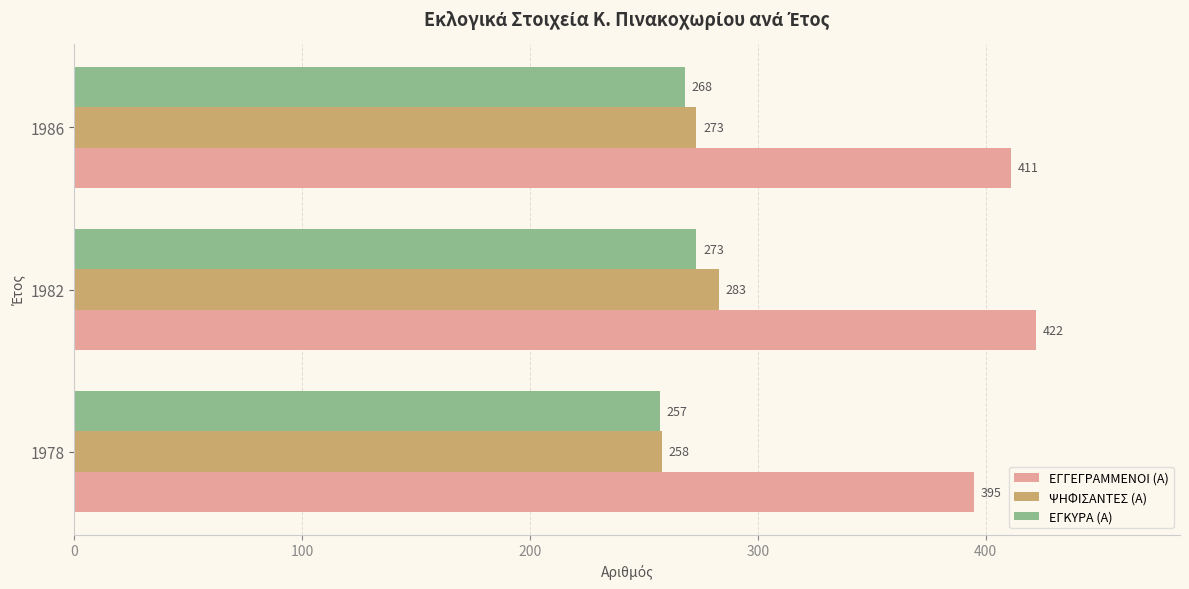

What is the sum of all ΕΓΓΕΓΡΑΜΜΕΝΟΙ (Α) values?

1228